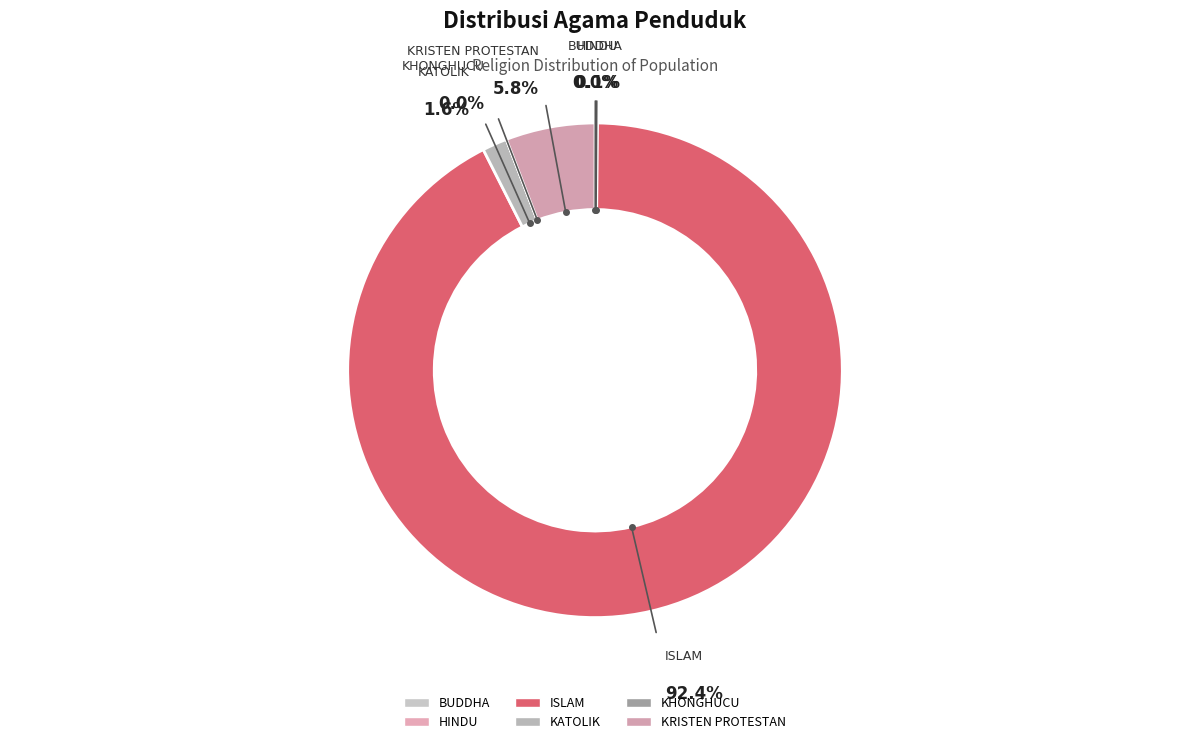

To the nearest percent, what is the average slice percentage?

17%